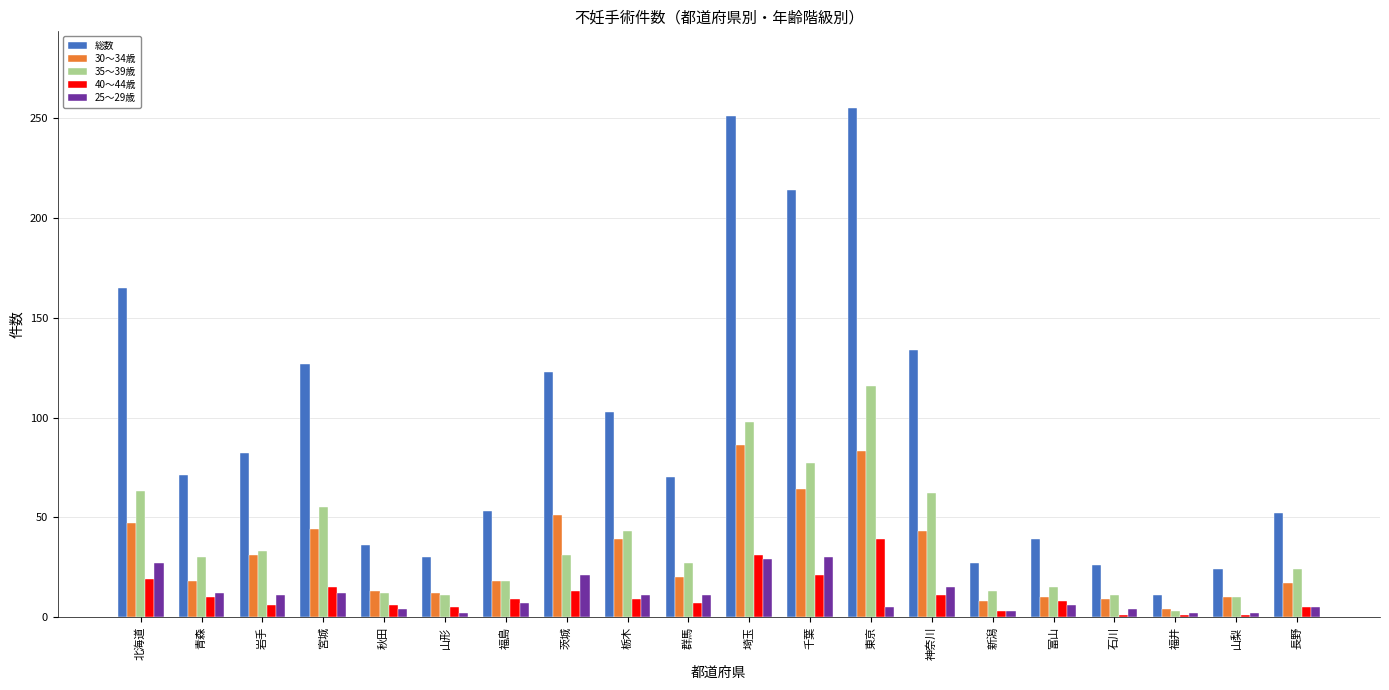

What is the maximum value shown in the chart?

255